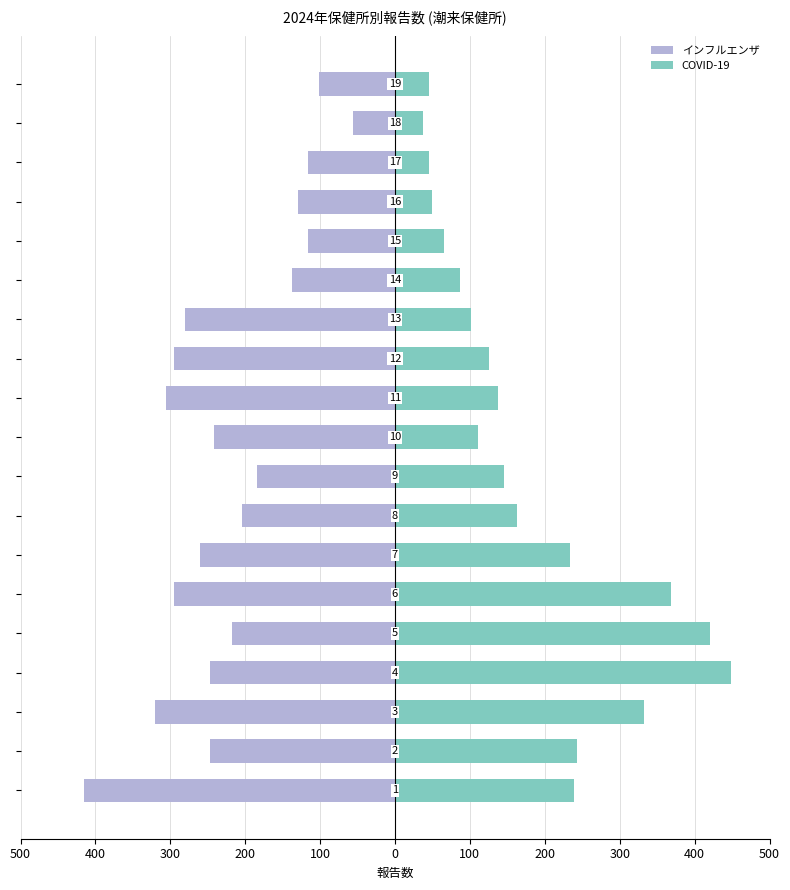

How many groups of bars are there?

19